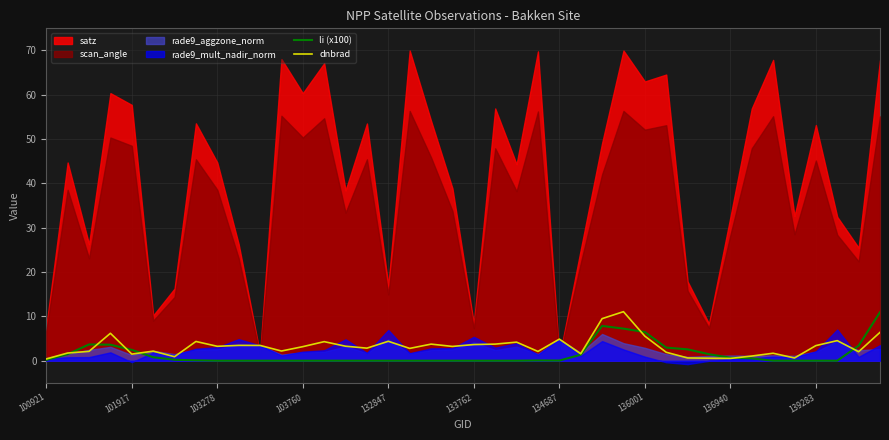

What is the sum of all dnbrad values?

128.9